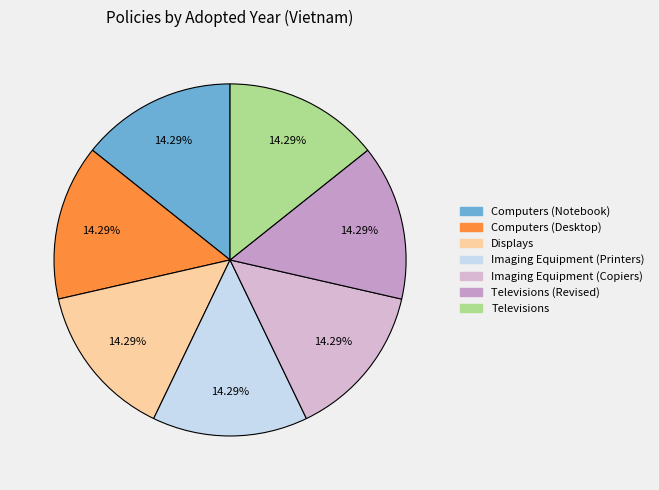

Count the number of slices in the pie.

7